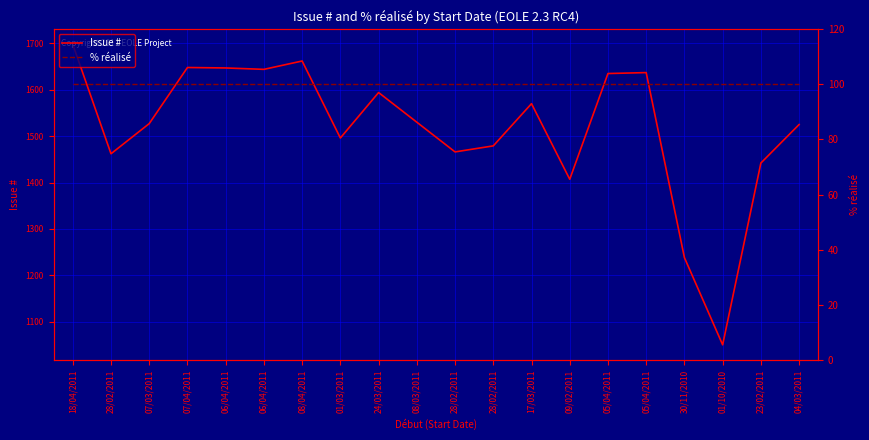

List the labels in order of % réalisé value, largest first.

18/04/2011, 28/02/2011, 07/03/2011, 07/04/2011, 06/04/2011, 06/04/2011, 08/04/2011, 01/03/2011, 24/03/2011, 08/03/2011, 28/02/2011, 28/02/2011, 17/03/2011, 09/02/2011, 05/04/2011, 05/04/2011, 30/11/2010, 01/10/2010, 23/02/2011, 04/03/2011